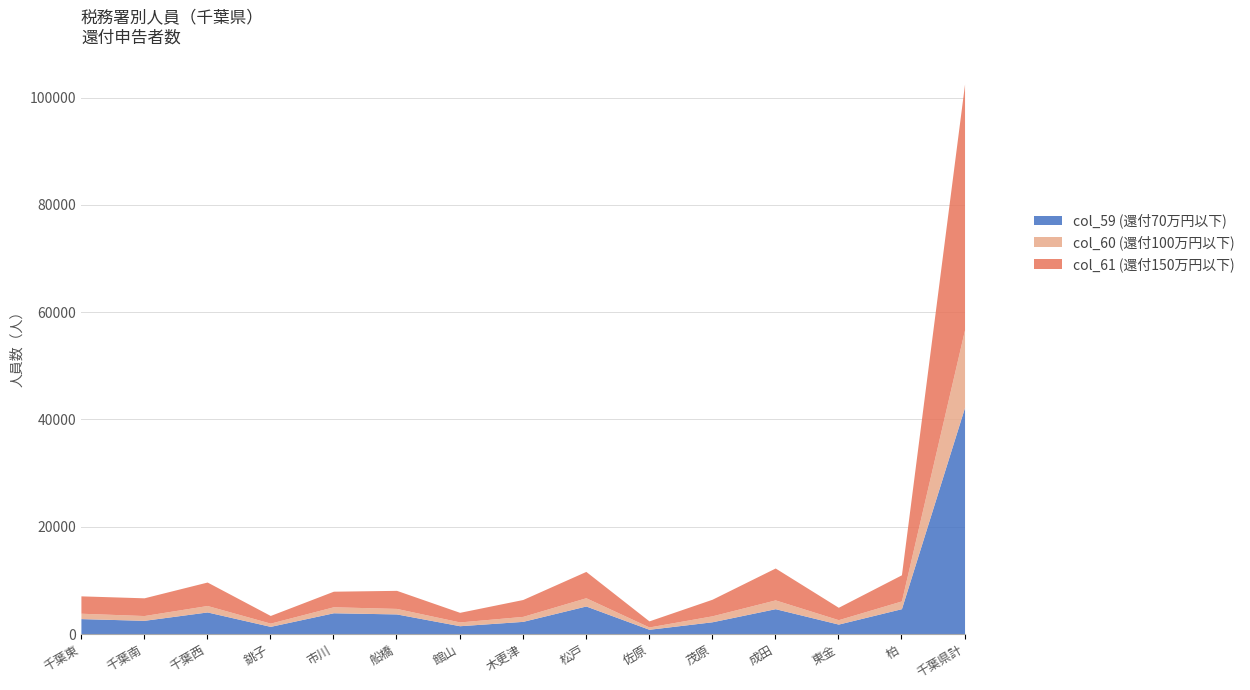

What is the maximum value shown in the chart?

102554